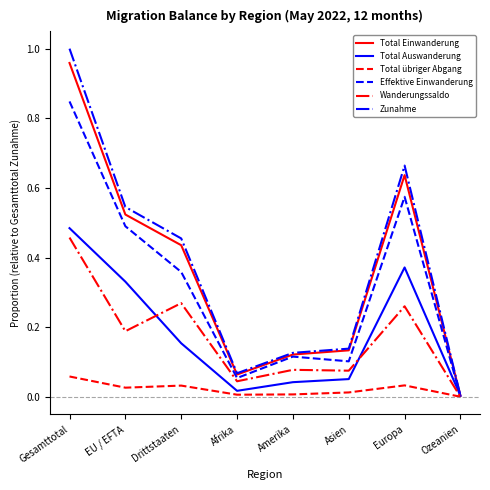

True or false: Wanderungssaldo has a value of 0.4 at Drittstaaten.

False